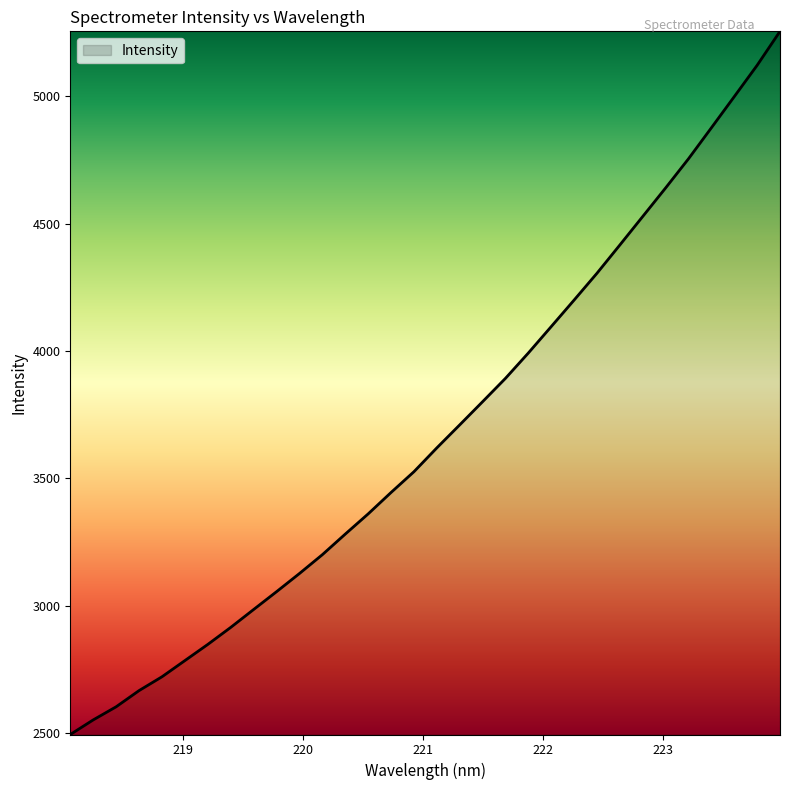

Count the number of data series in this chart.

1